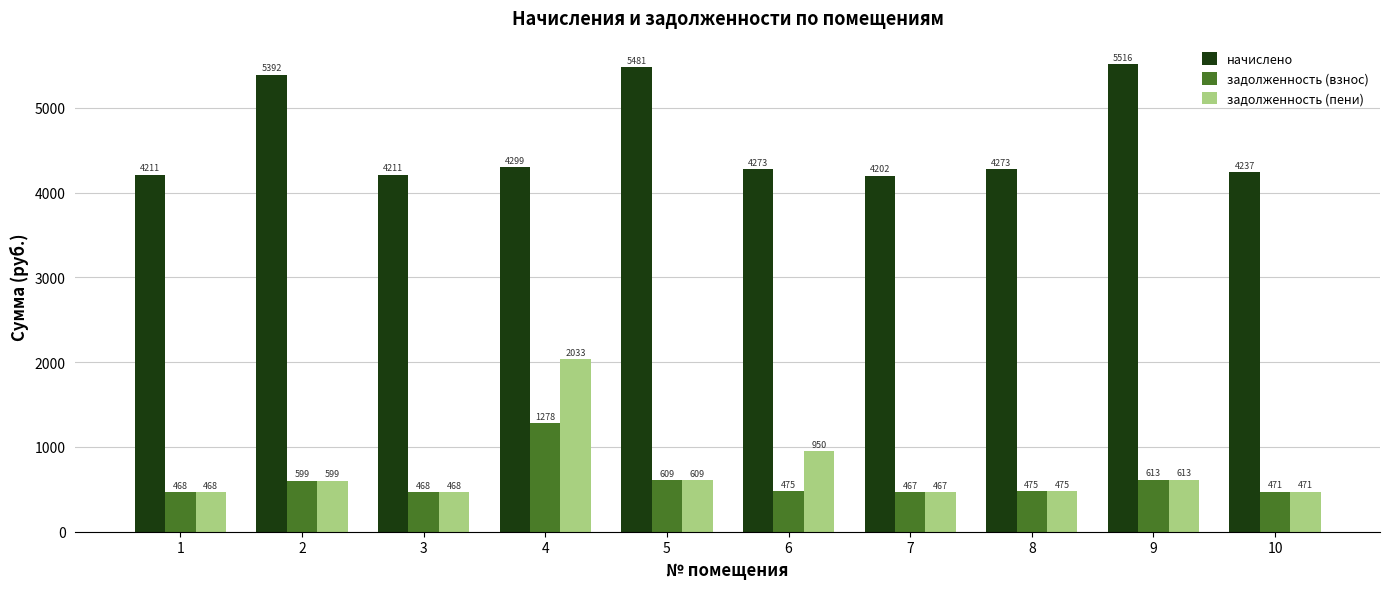

How many bars are there in total?

30